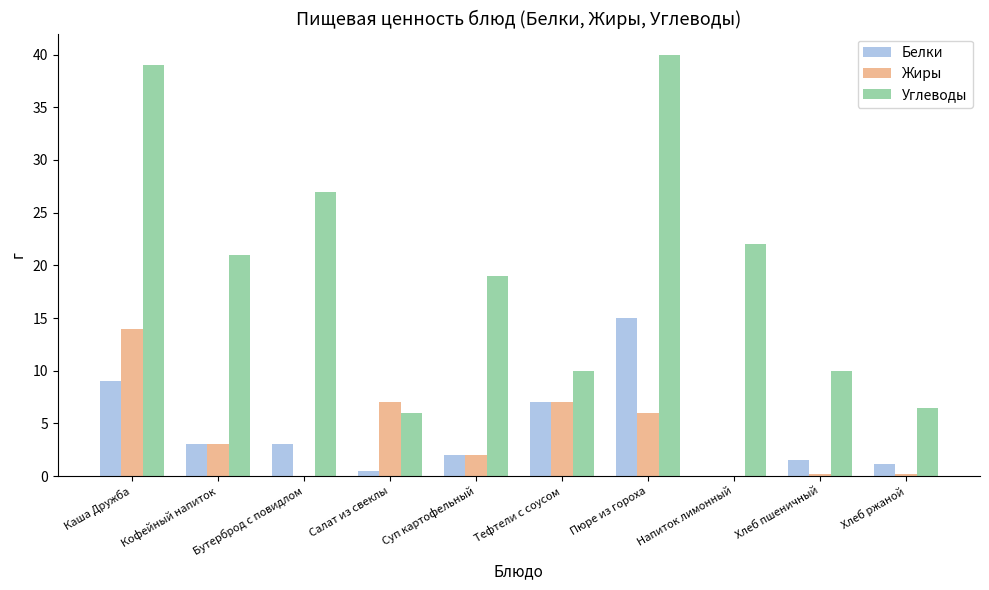

At which label does Белки reach its peak?

Пюре из гороха